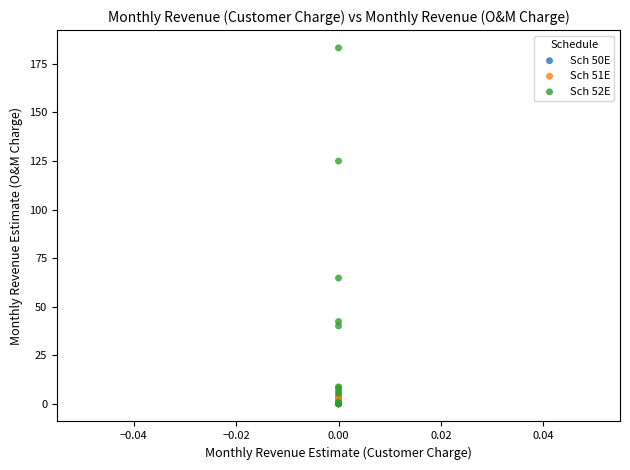

Which series has the widest spread of Y values?

Sch 52E